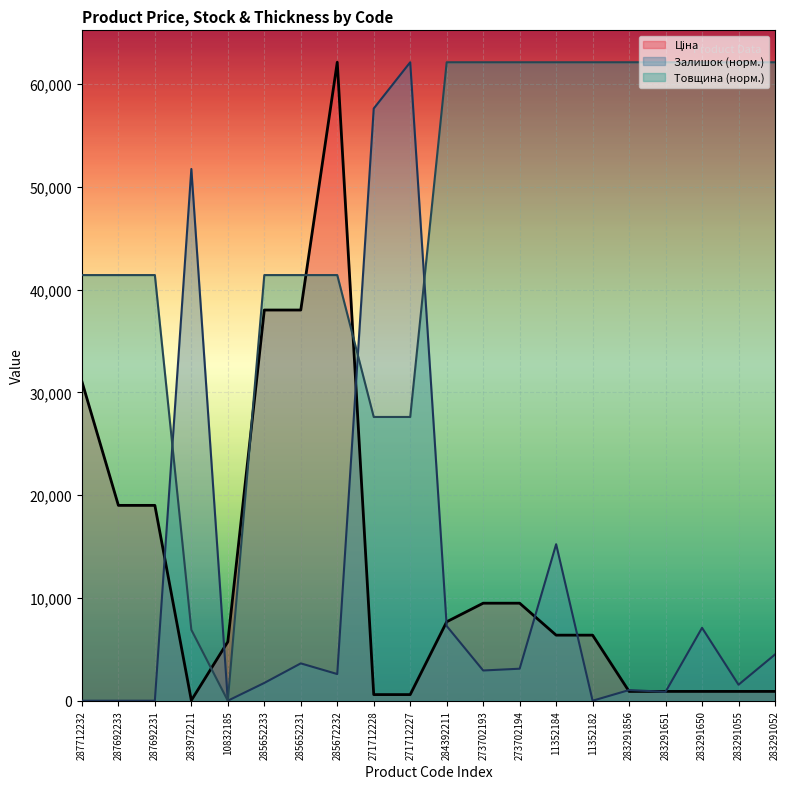

How many data points in Залишок are above 2941?

10